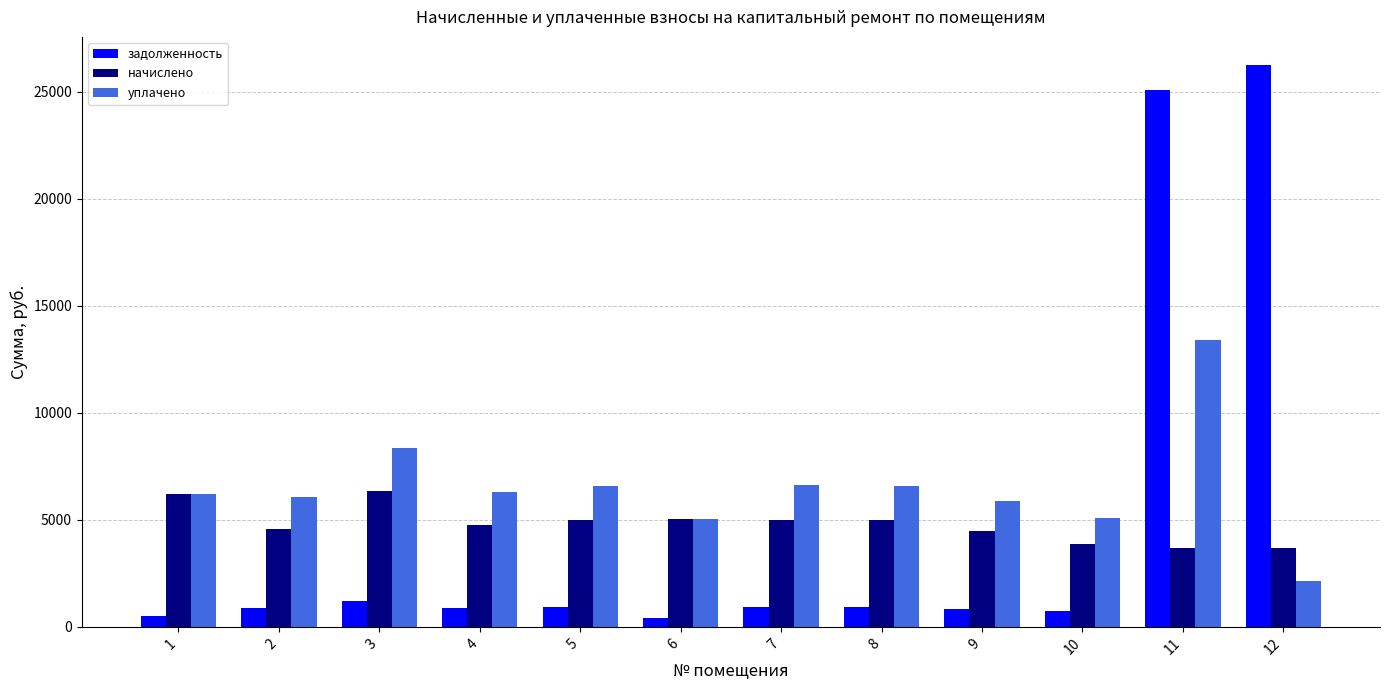

Which series has the widest spread of values?

задолженность